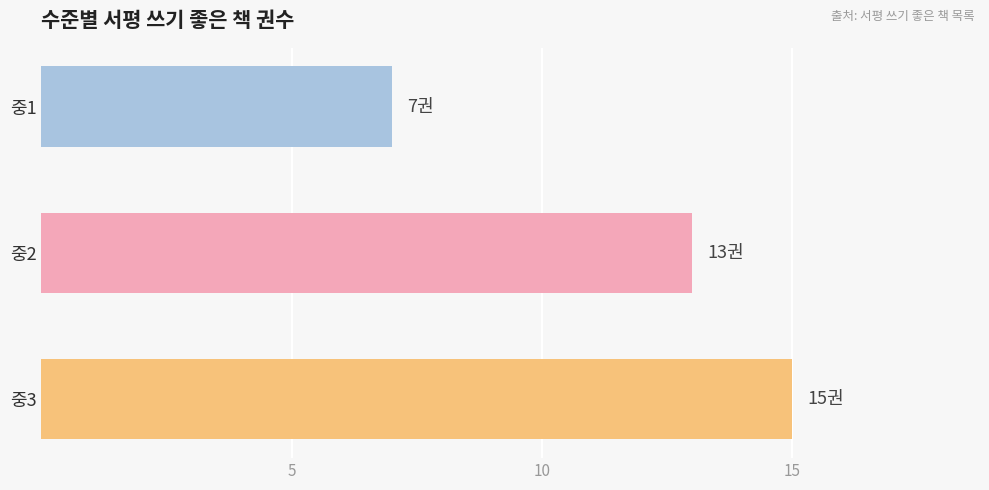

What is the average value?

12